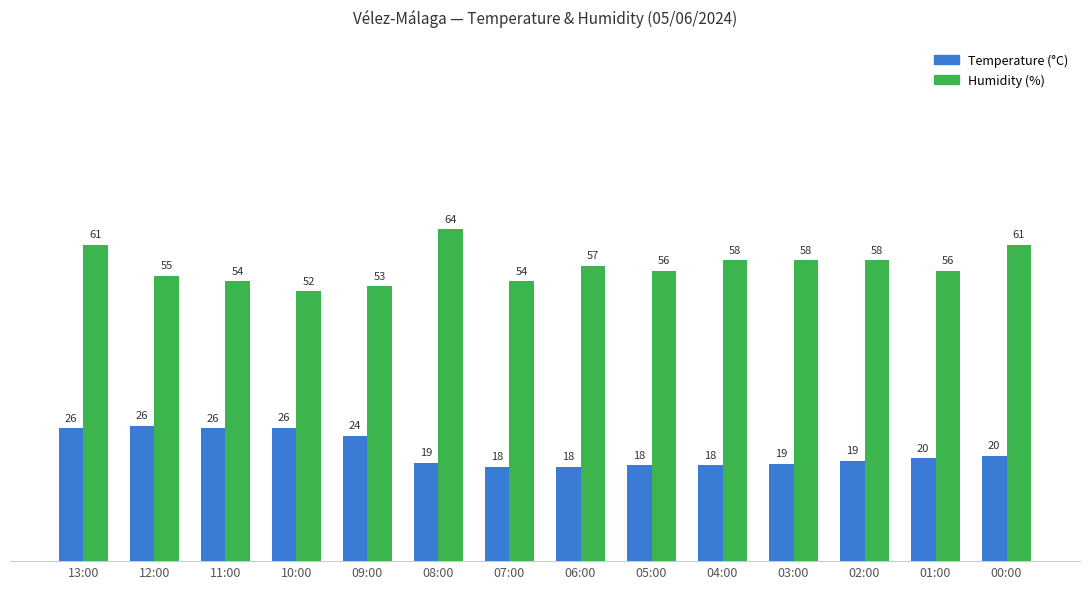

List the series in order of their peak value, lowest first.

Temperature (°C), Humidity (%)